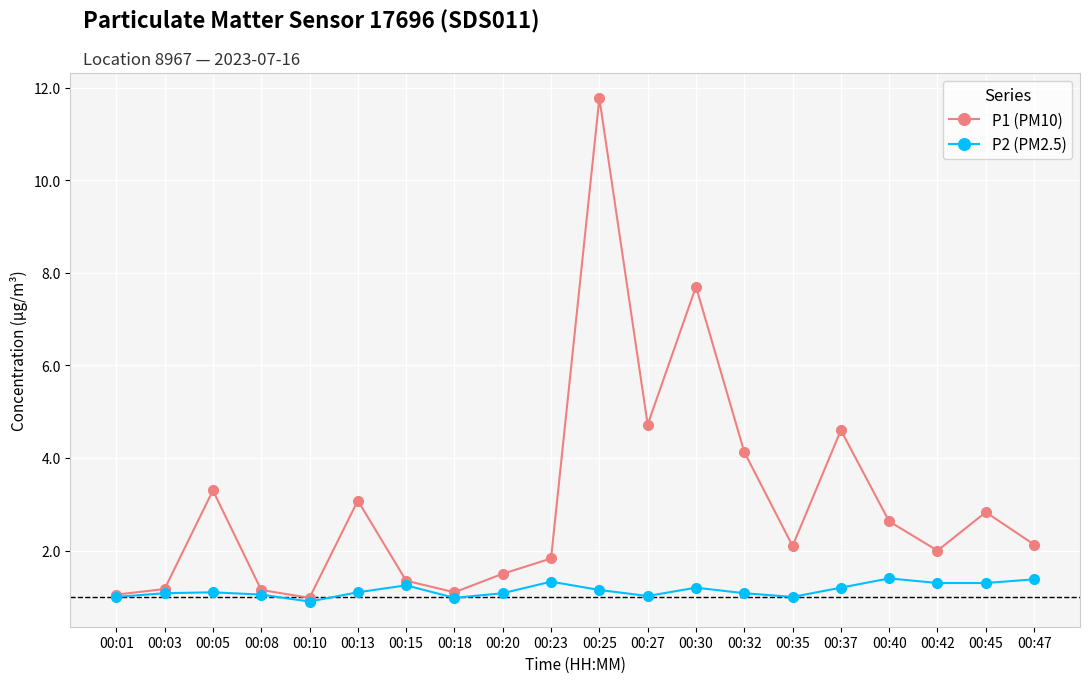

How many series are shown in this chart?

2